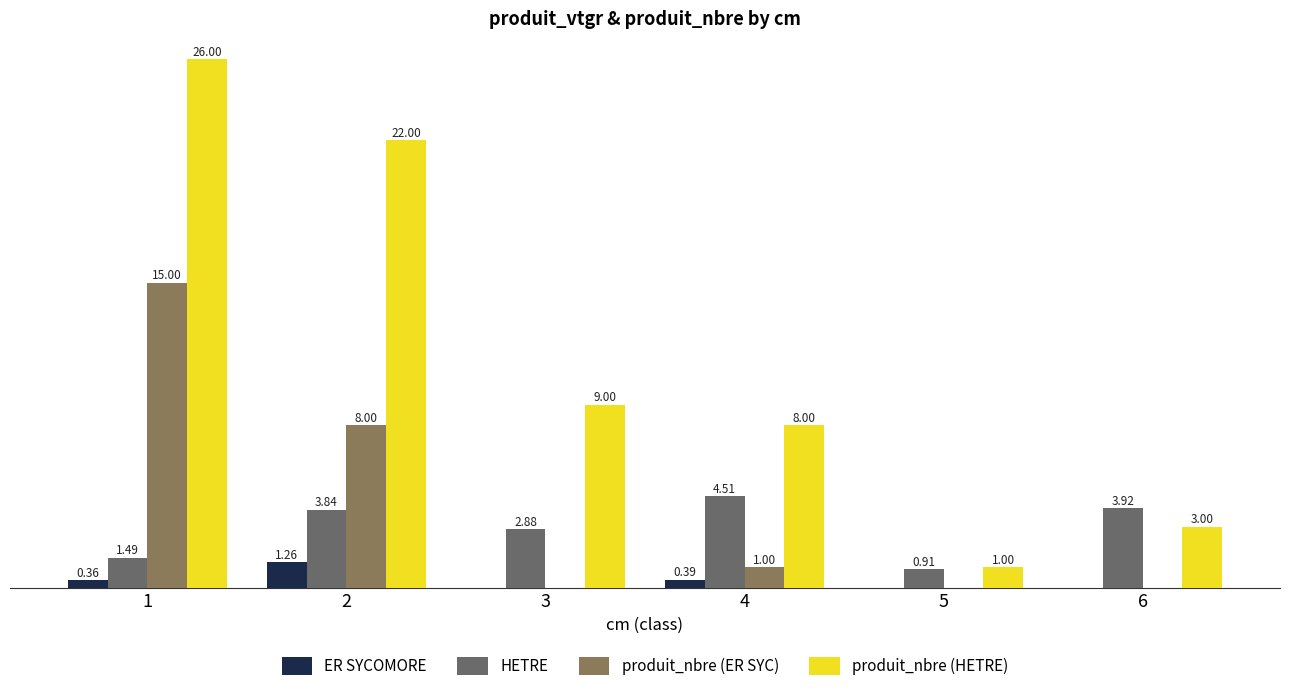

Are the bars horizontal?

No